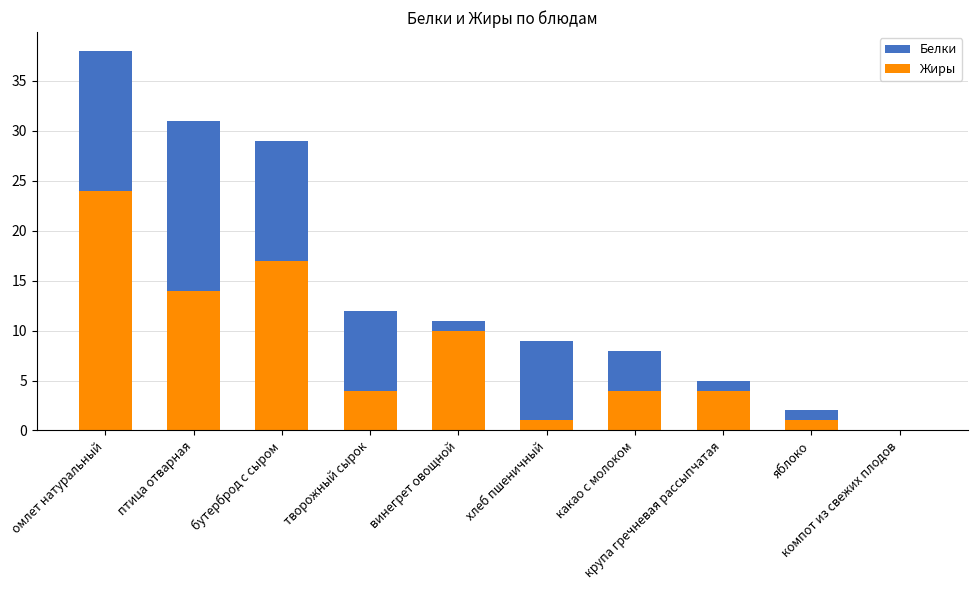

How many groups of bars are there?

10